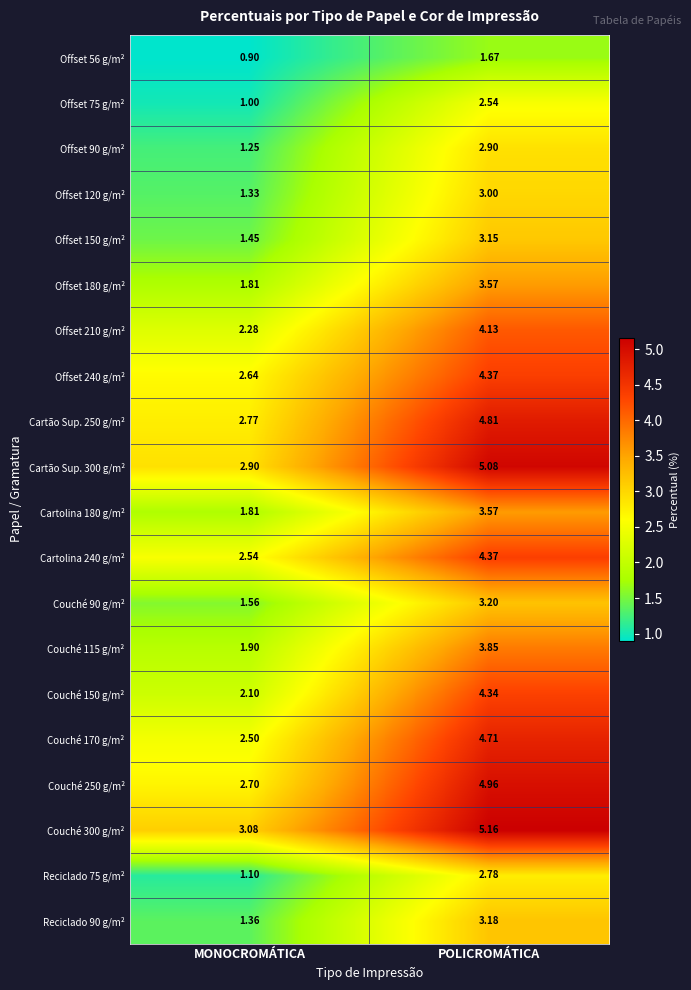

Which category has the lowest value in the Couché 170 g/m² series?

MONOCROMÁTICA